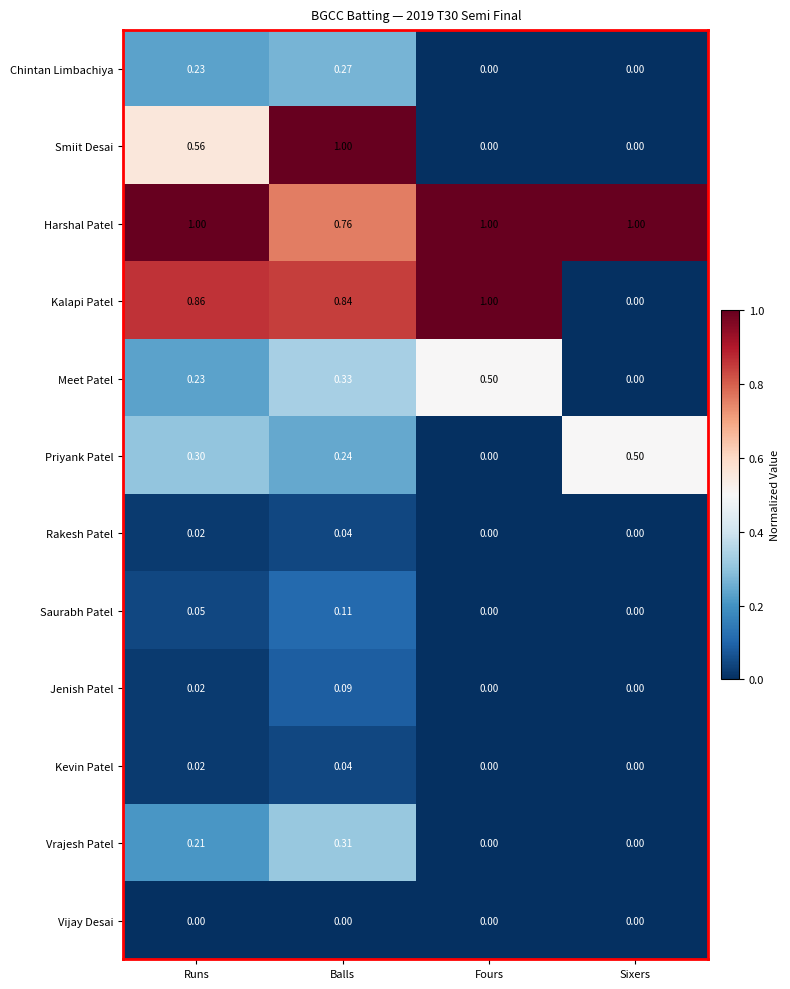

Which series changed the most between Balls and Fours?

Smiit Desai